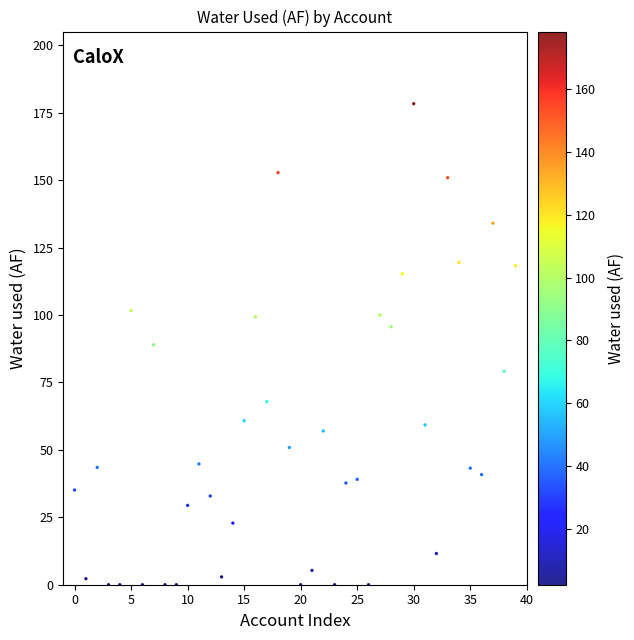

What is the range of Y values (max minus min)?

178.4